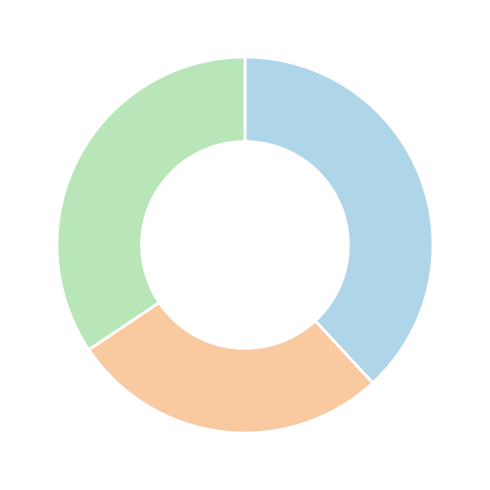

Does any single category account for the majority?

No